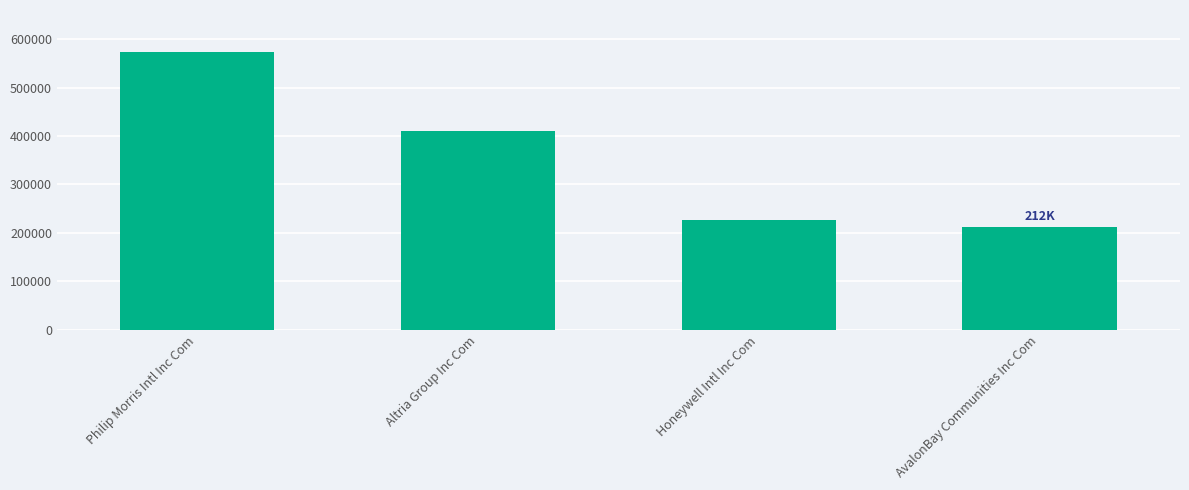

What is the minimum value shown in the chart?

212000